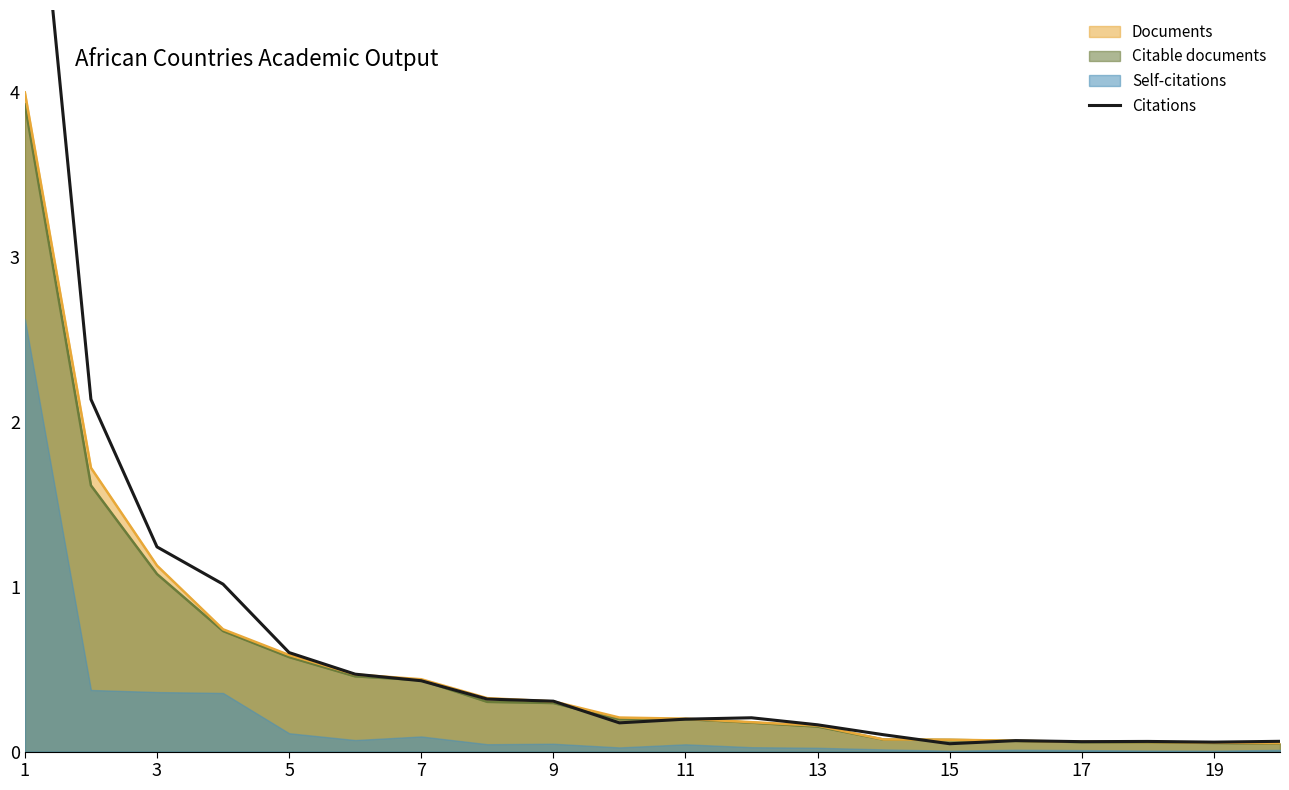

Reading right to left, transcribe all the data shown in this chart.

0.1	0.1	0.1	0.1	0.1	0.0	0.1	0.2	0.2	0.2	0.2	0.3	0.3	0.4	0.5	0.6	1.0	1.2	2.1	6.2